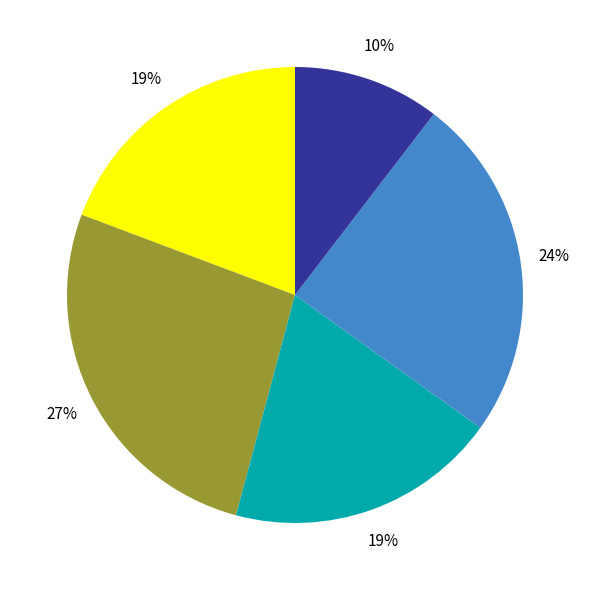

Is there a majority slice in this chart?

No